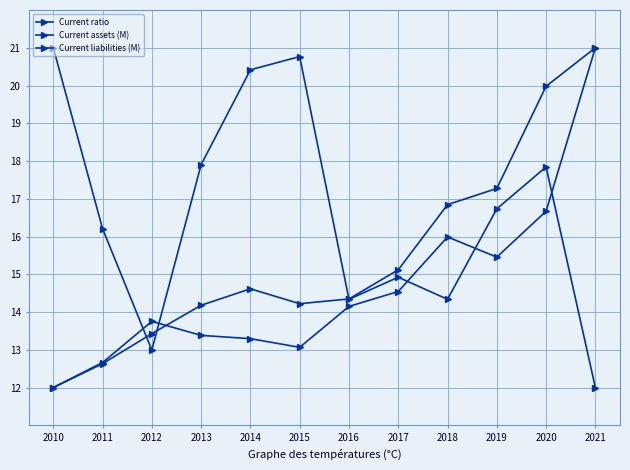

What is the value of the Current liabilities (M) point at the 8th from the left?

14.5